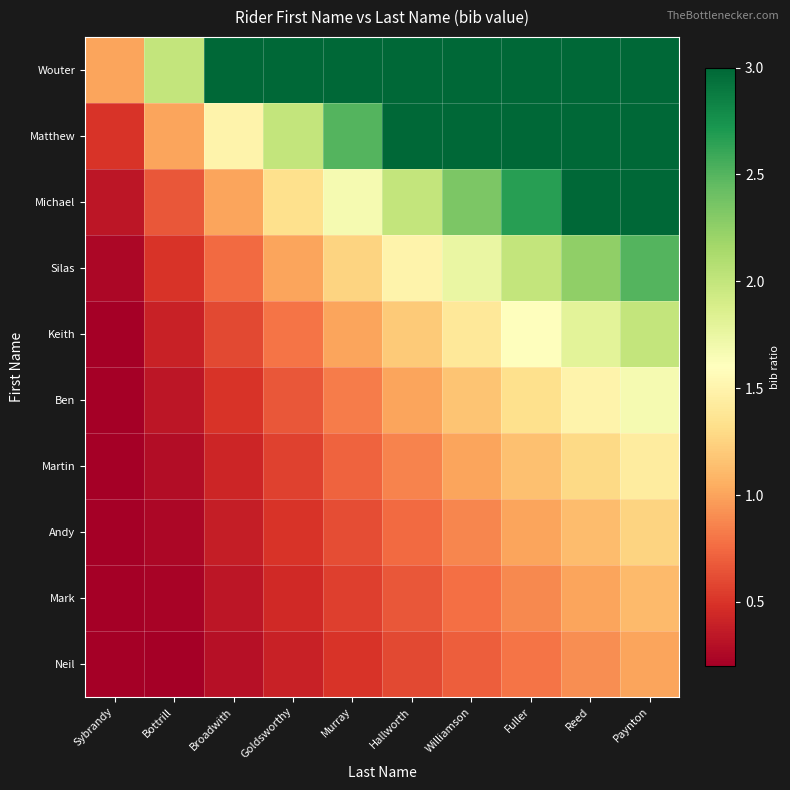

What is the total value across all series at Bottrill?

5.9